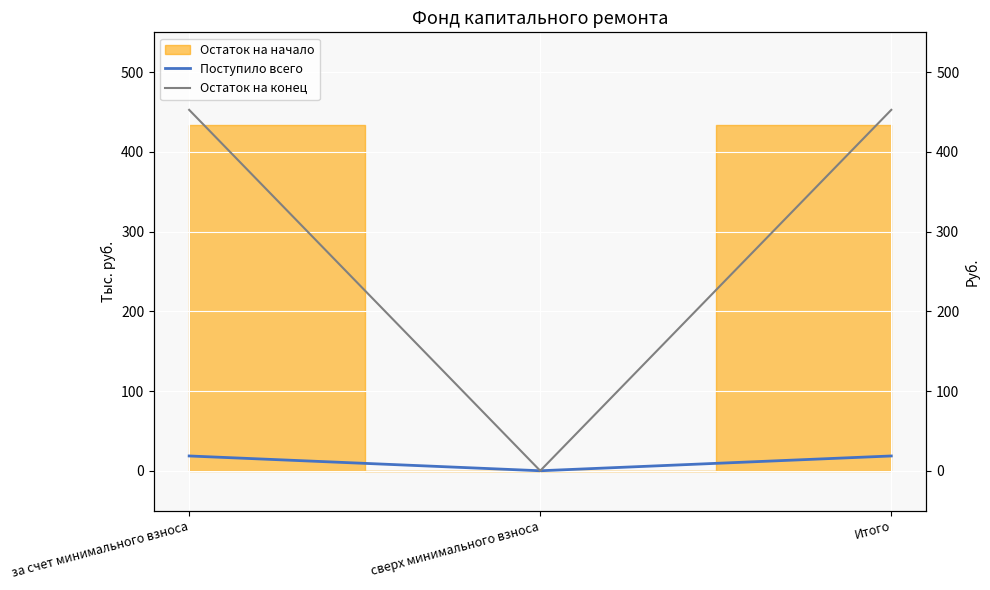

At which label is Остаток на конец closest to 226?

сверх минимального взноса